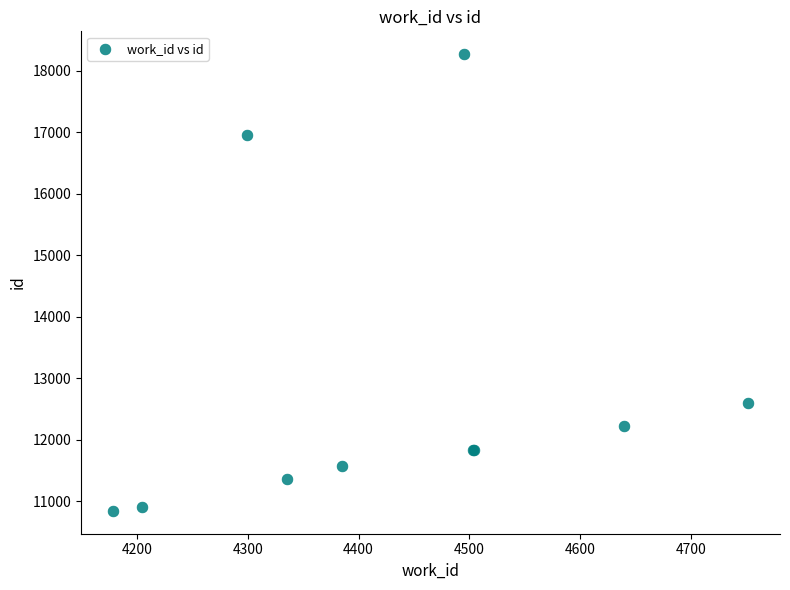

What Y value in the scatter plot is closest to 14557?

12600